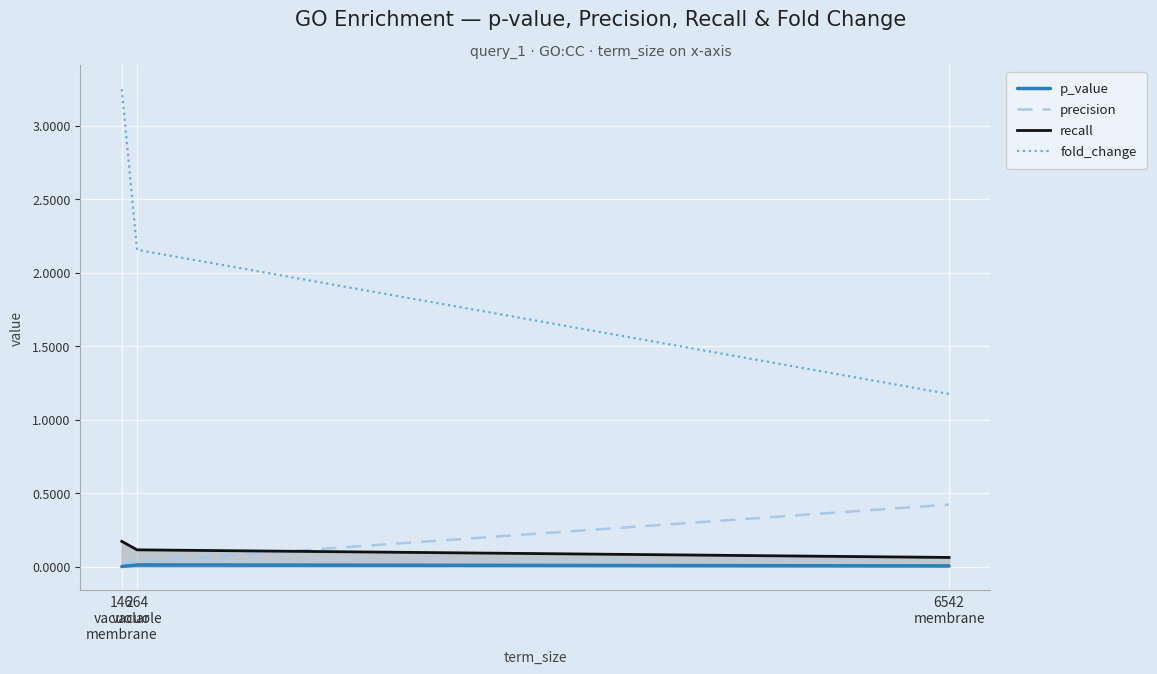

What is the label of the 3rd point from the right?

146
vacuolar
membrane